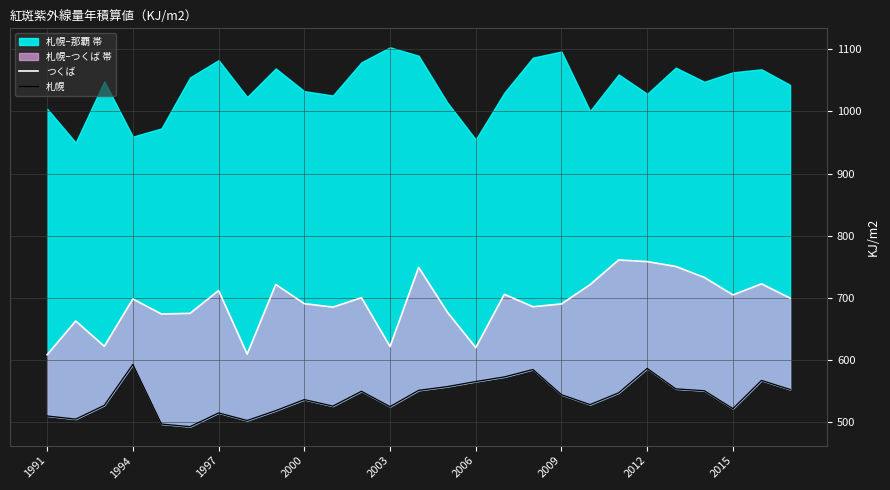

True or false: つくば and 札幌 intersect in this chart.

False